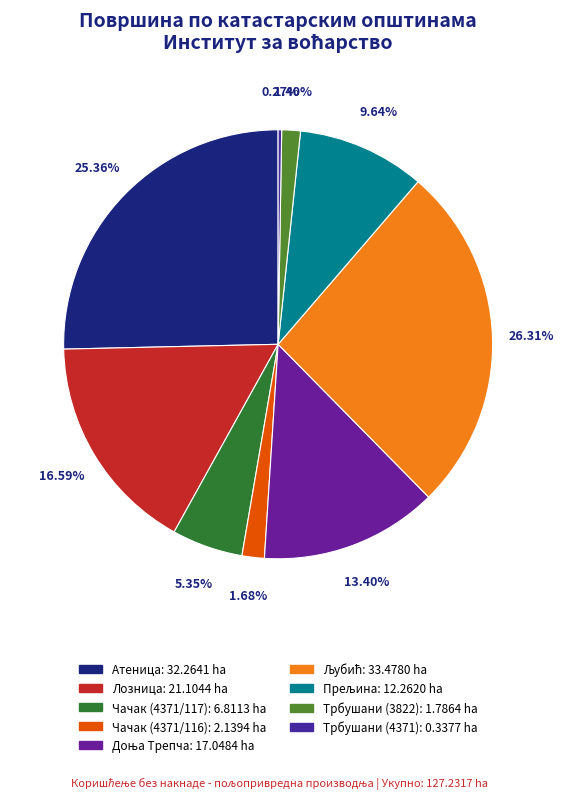

Approximately how many times larger is the value at Чачак (4371/116) compared to Чачак (4371/117)?

0.3